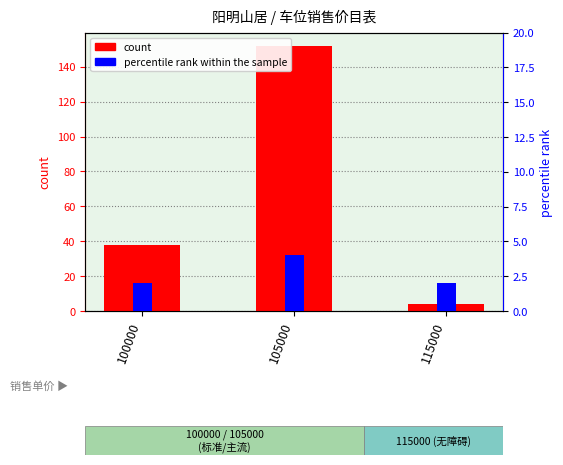

Between 100000 and 105000, which series saw the biggest shift?

count